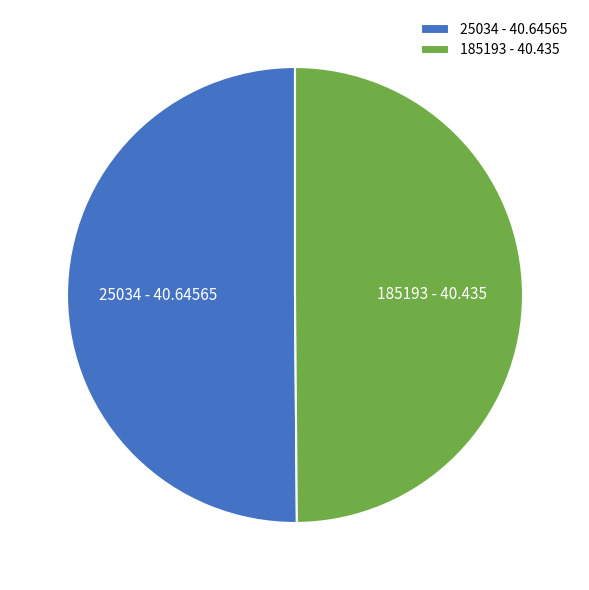

True or false: 25034 - 40.64565 accounts for 50% of the total.

True